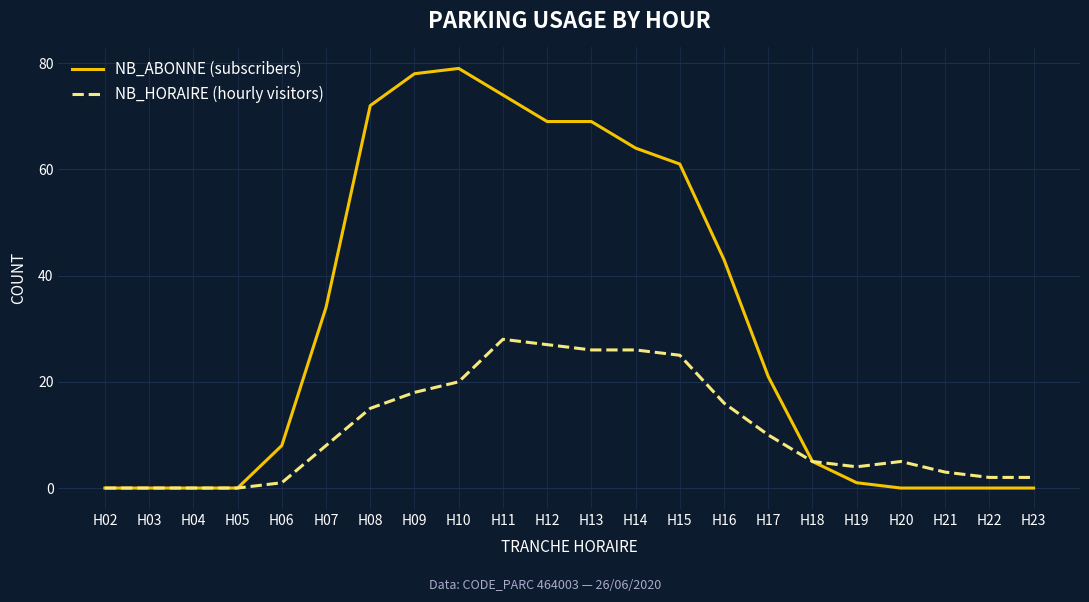

Reading left to right, what are all the values shown in this chart?

NB_ABONNE (subscribers): H02=0	H03=0	H04=0	H05=0	H06=8	H07=34	H08=72	H09=78	H10=79	H11=74	H12=69	H13=69	H14=64	H15=61	H16=43	H17=21	H18=5	H19=1	H20=0	H21=0	H22=0	H23=0
NB_HORAIRE (hourly visitors): H02=0	H03=0	H04=0	H05=0	H06=1	H07=8	H08=15	H09=18	H10=20	H11=28	H12=27	H13=26	H14=26	H15=25	H16=16	H17=10	H18=5	H19=4	H20=5	H21=3	H22=2	H23=2